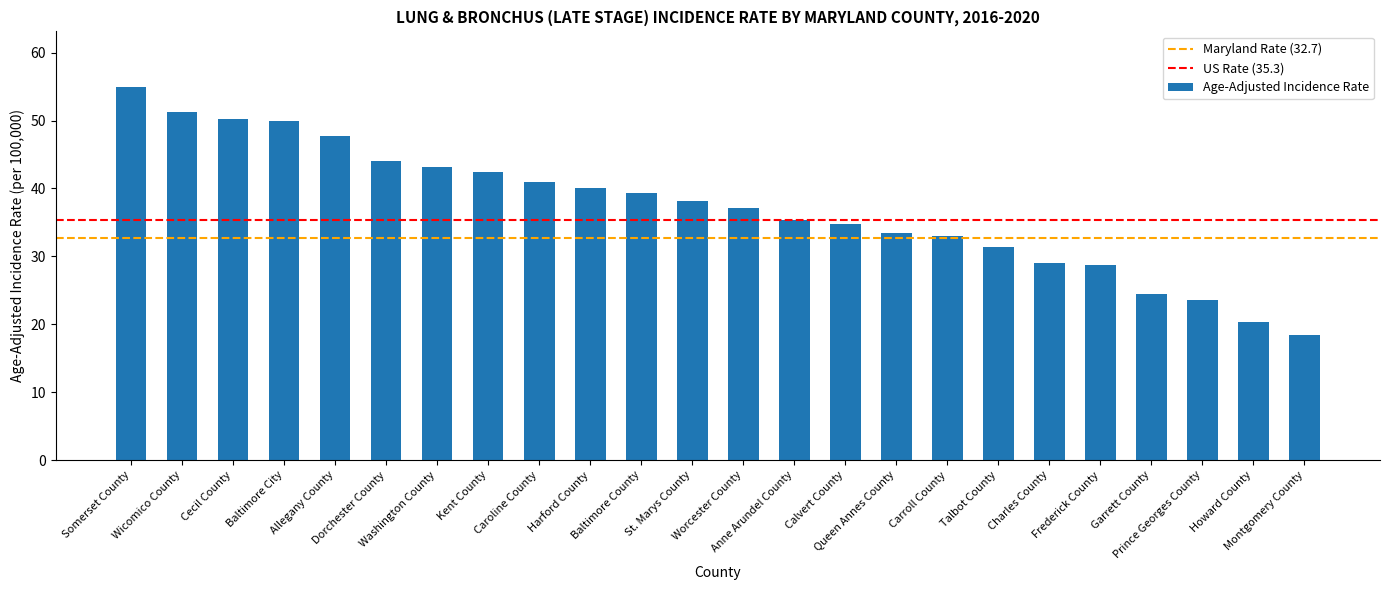

Reading left to right, extract all data points from this chart.

Somerset County=54.9	Wicomico County=51.2	Cecil County=50.3	Baltimore City=49.9	Allegany County=47.7	Dorchester County=44.0	Washington County=43.2	Kent County=42.4	Caroline County=41.0	Harford County=40.1	Baltimore County=39.3	St. Marys County=38.1	Worcester County=37.2	Anne Arundel County=35.4	Calvert County=34.7	Queen Annes County=33.4	Carroll County=33.0	Talbot County=31.4	Charles County=29.0	Frederick County=28.7	Garrett County=24.4	Prince Georges County=23.6	Howard County=20.3	Montgomery County=18.4